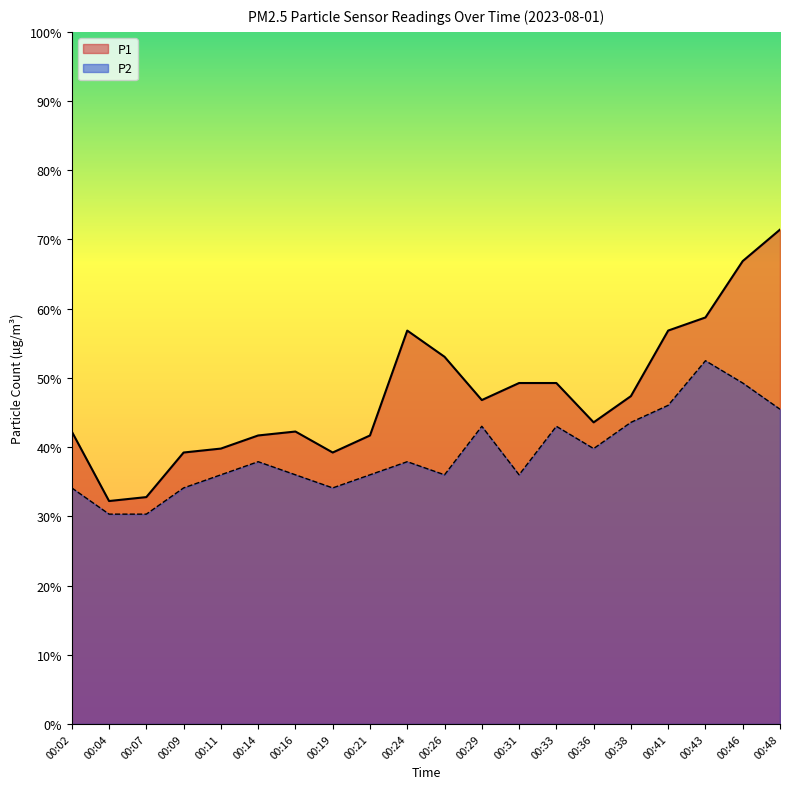

At which label is P2 closest to 2?

00:14